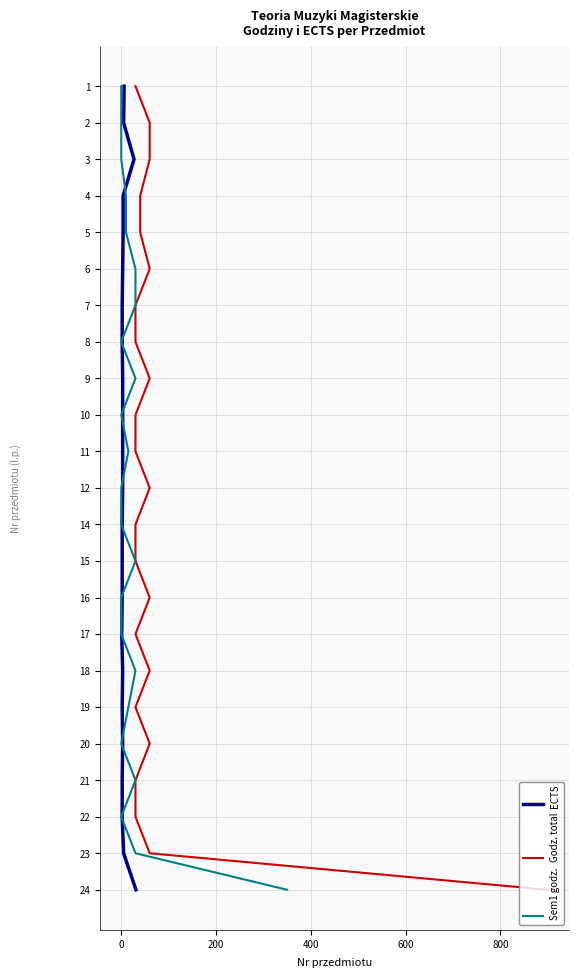

True or false: Godz. total and Sem1 godz. cross at least once.

False